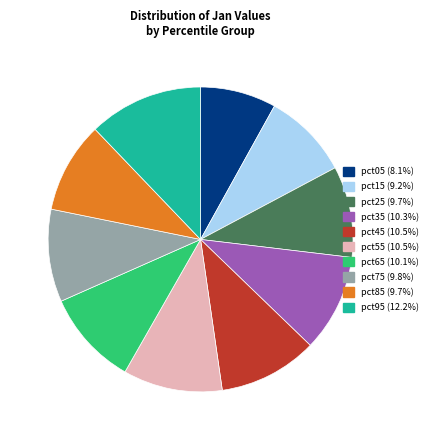

Does any single category account for the majority?

No